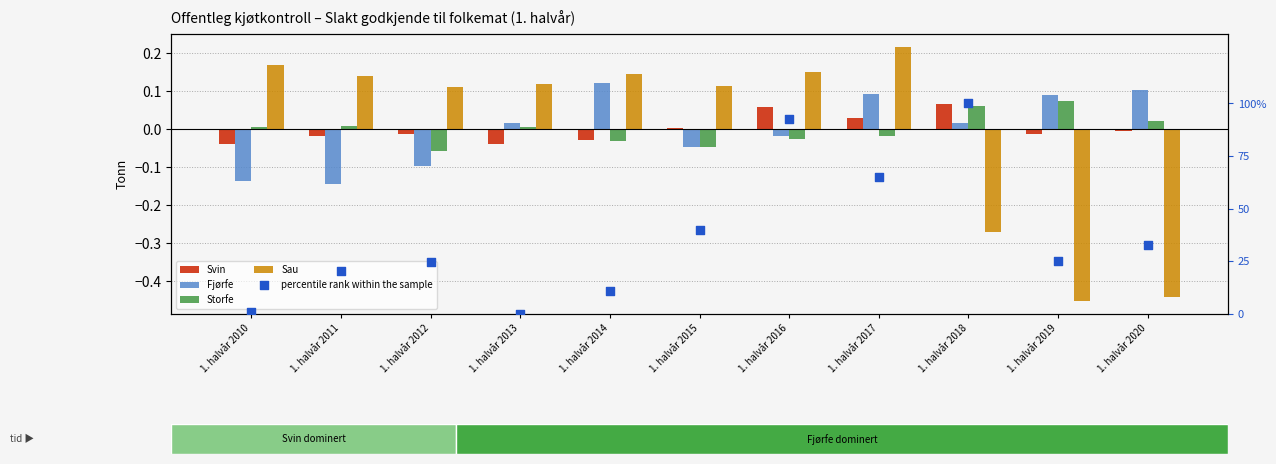

What is the total value across all series at 1. halvår 2016?

92.9